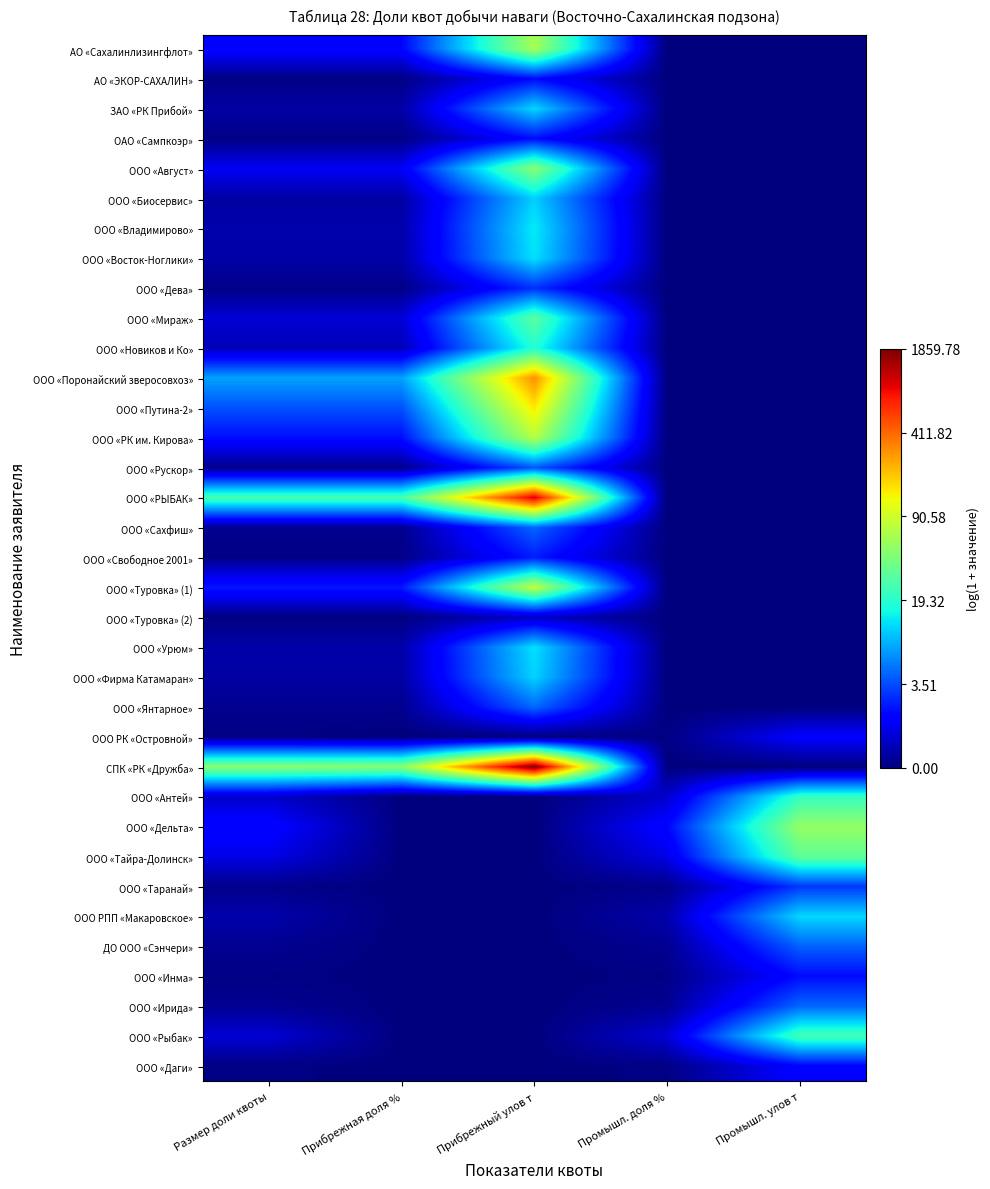

What is the difference between the highest and lowest values at Размер доли квоты?

3.9